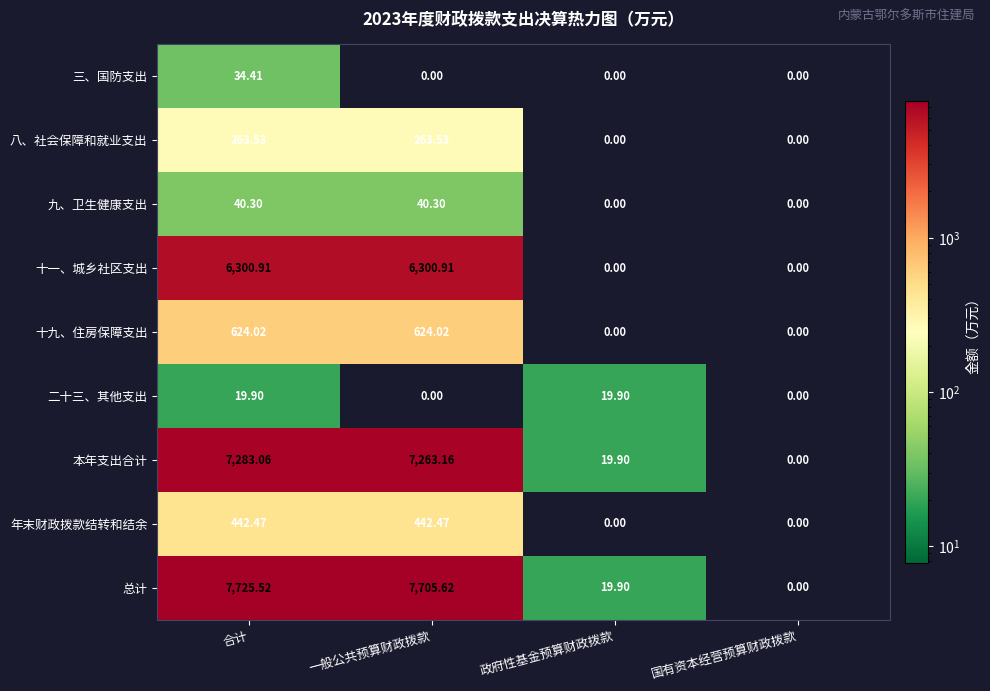

Which series has the largest total across all categories?

总计